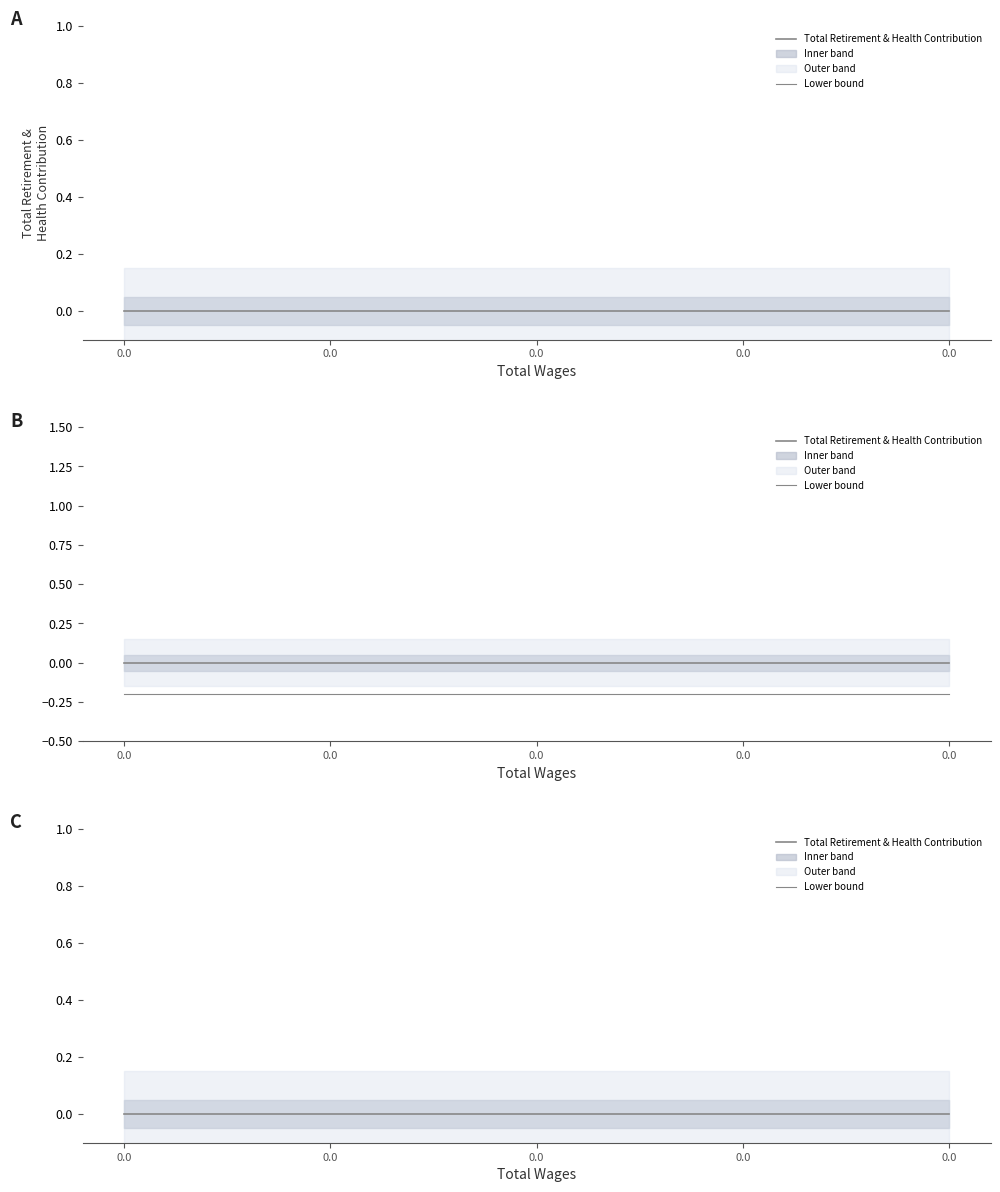

How many data points does each series have?

5